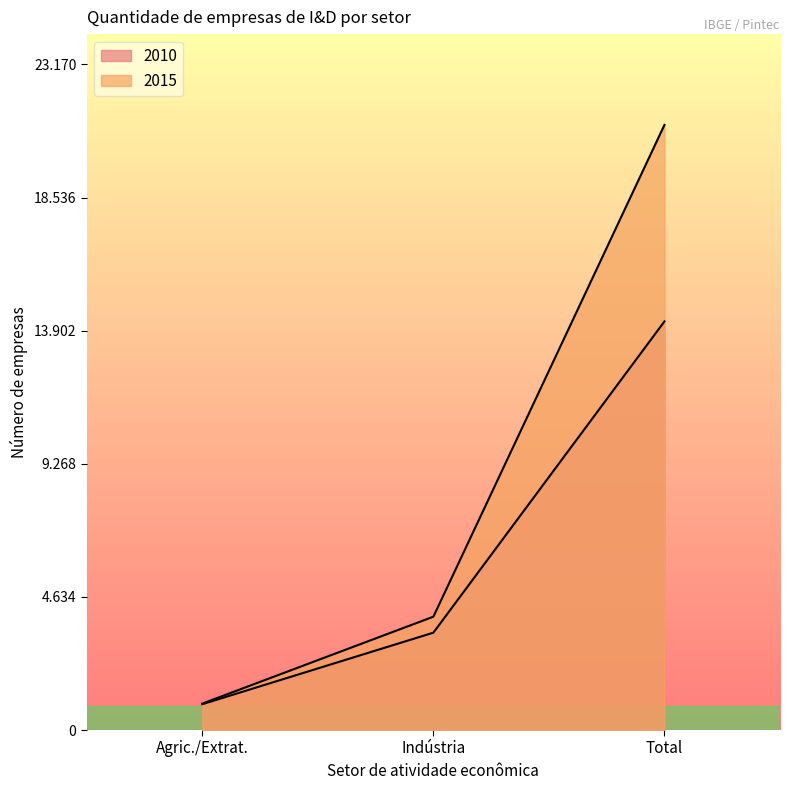

What are all the series names shown in the legend?

2010, 2015